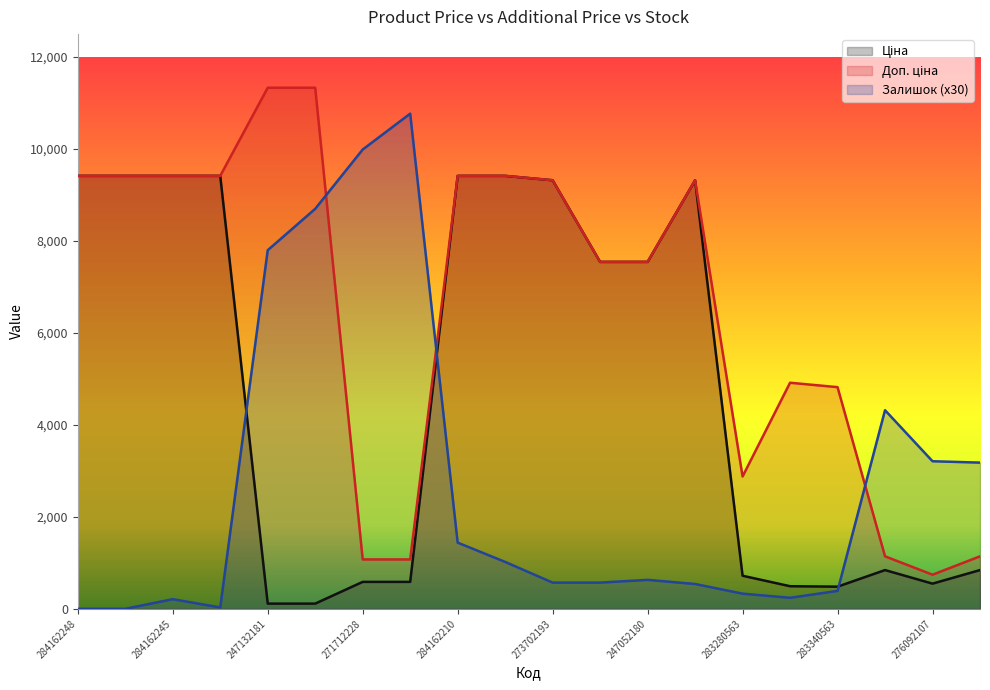

Where is the first local maximum for Ціна?

273702194